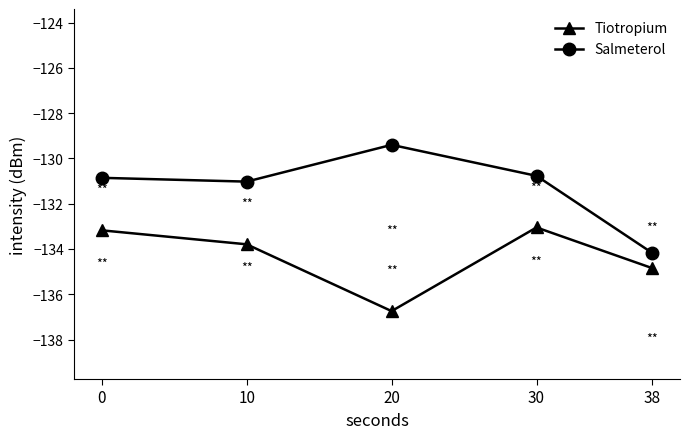

True or false: Tiotropium has more than 2 points higher than both neighbors.

False